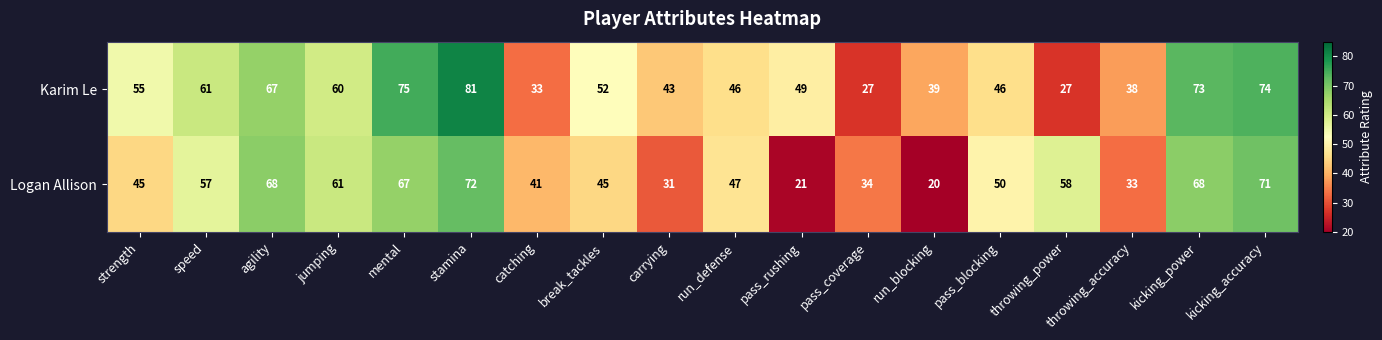

How many data points does each series have?

18